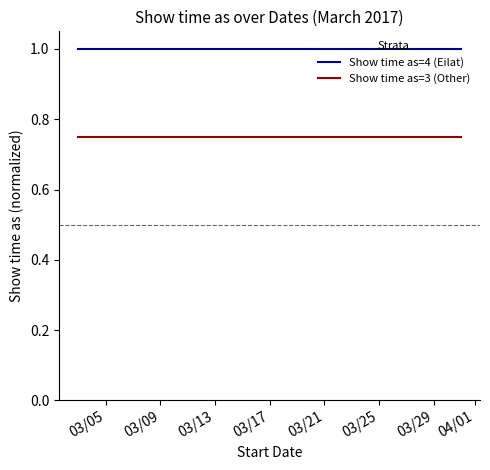

True or false: Show time as=4 (Eilat) and Show time as=3 (Other) intersect in this chart.

False